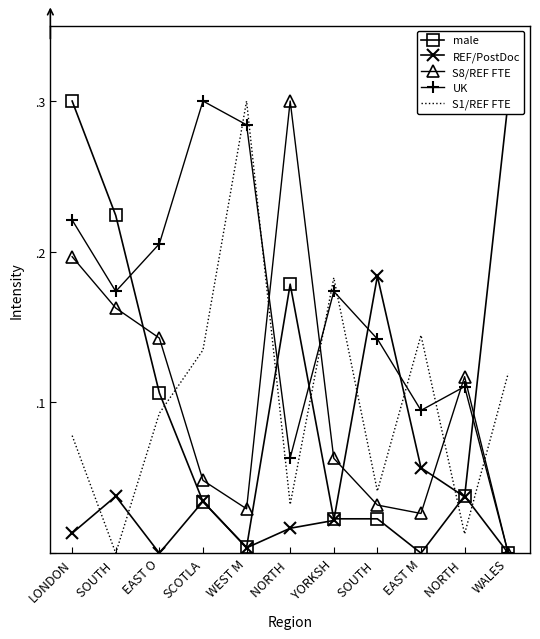

At how many categories does at least one series exceed 0?

11